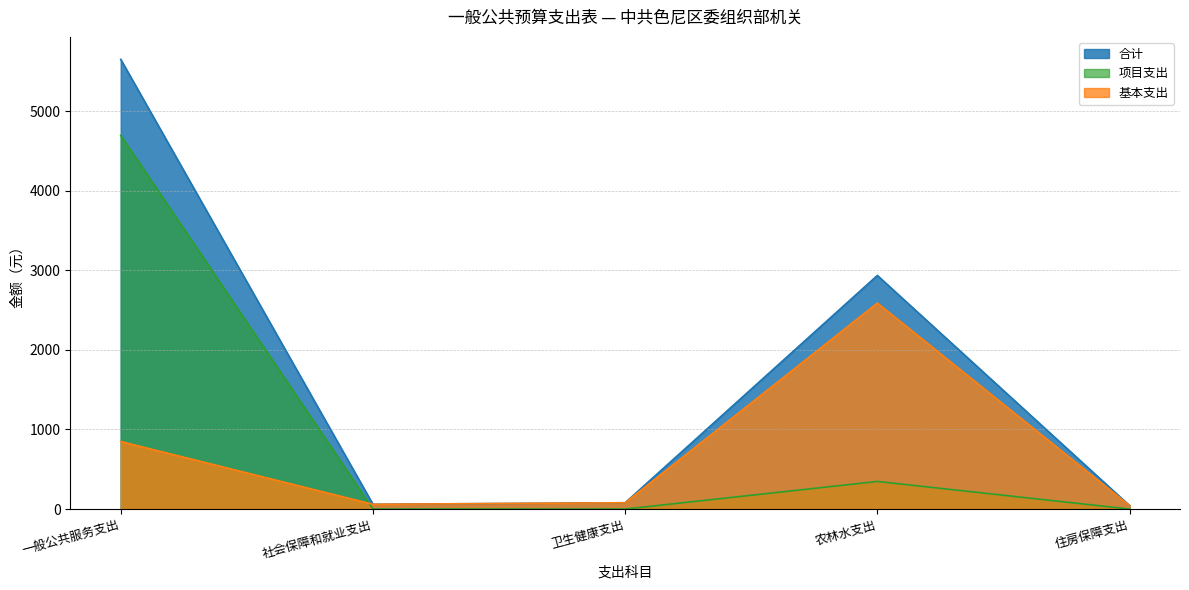

What is the value of the 项目支出 point at the 1st from the left?

4693.9